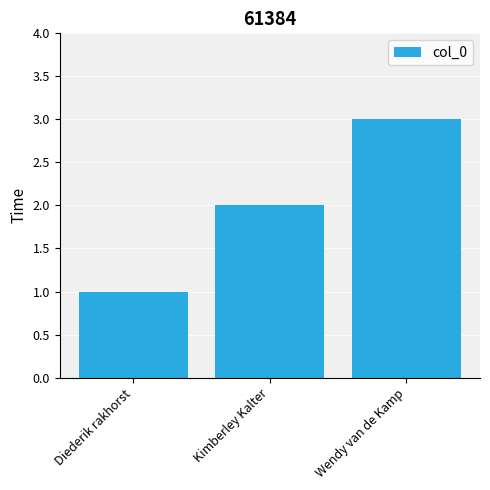

How many data points does each series have?

3